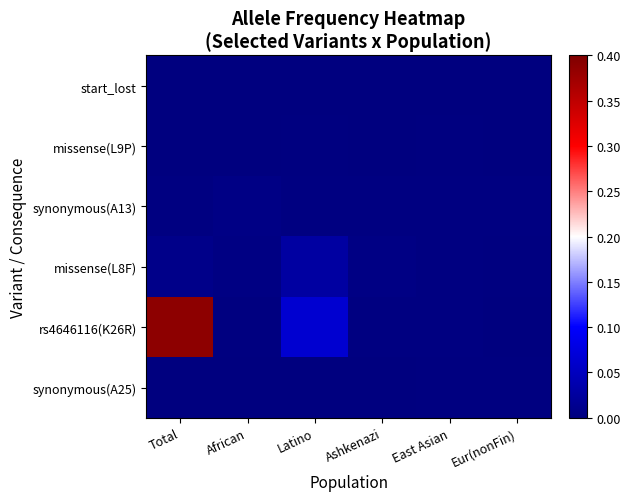

At which category is the sum across all series the highest?

Total